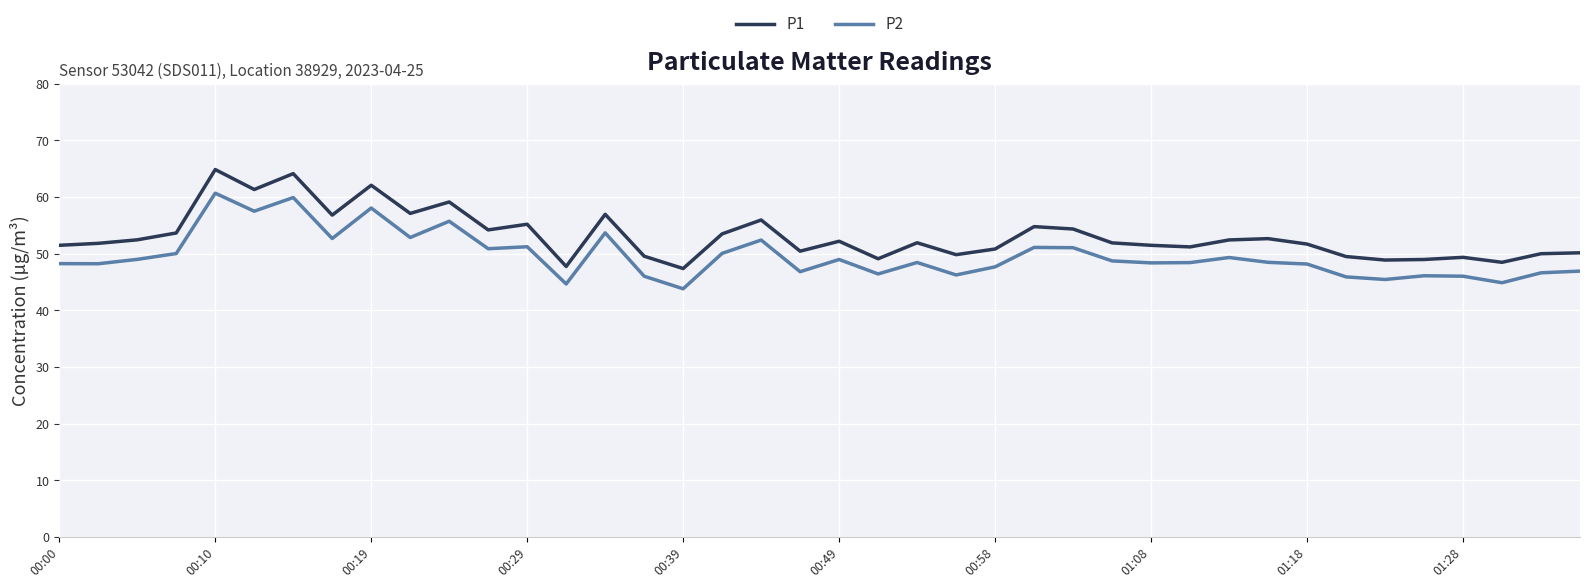

How many distinct data groups are displayed?

2